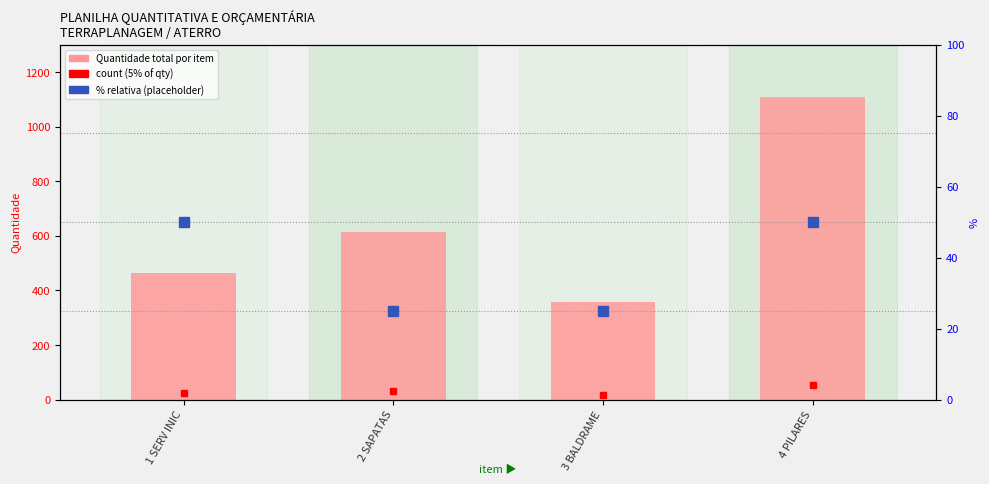

Does the chart contain stacked bars?

No